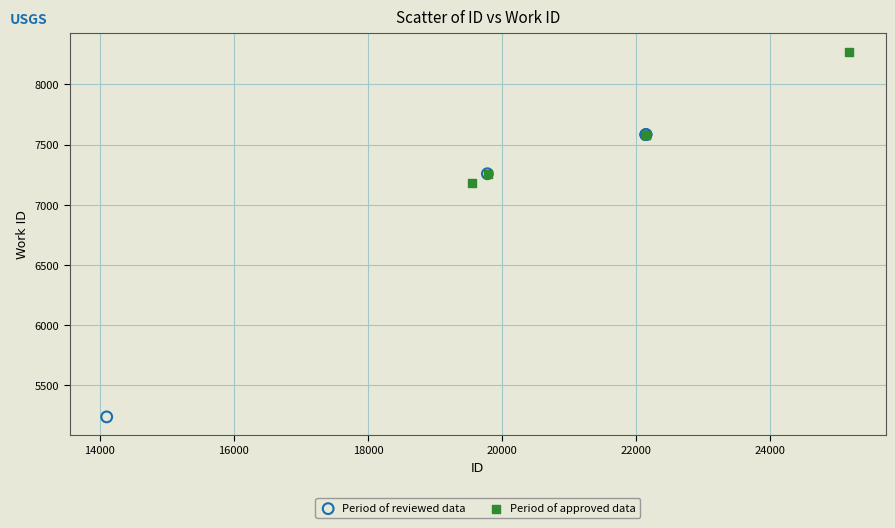

What are all the series names shown in the legend?

Period of reviewed data, Period of approved data